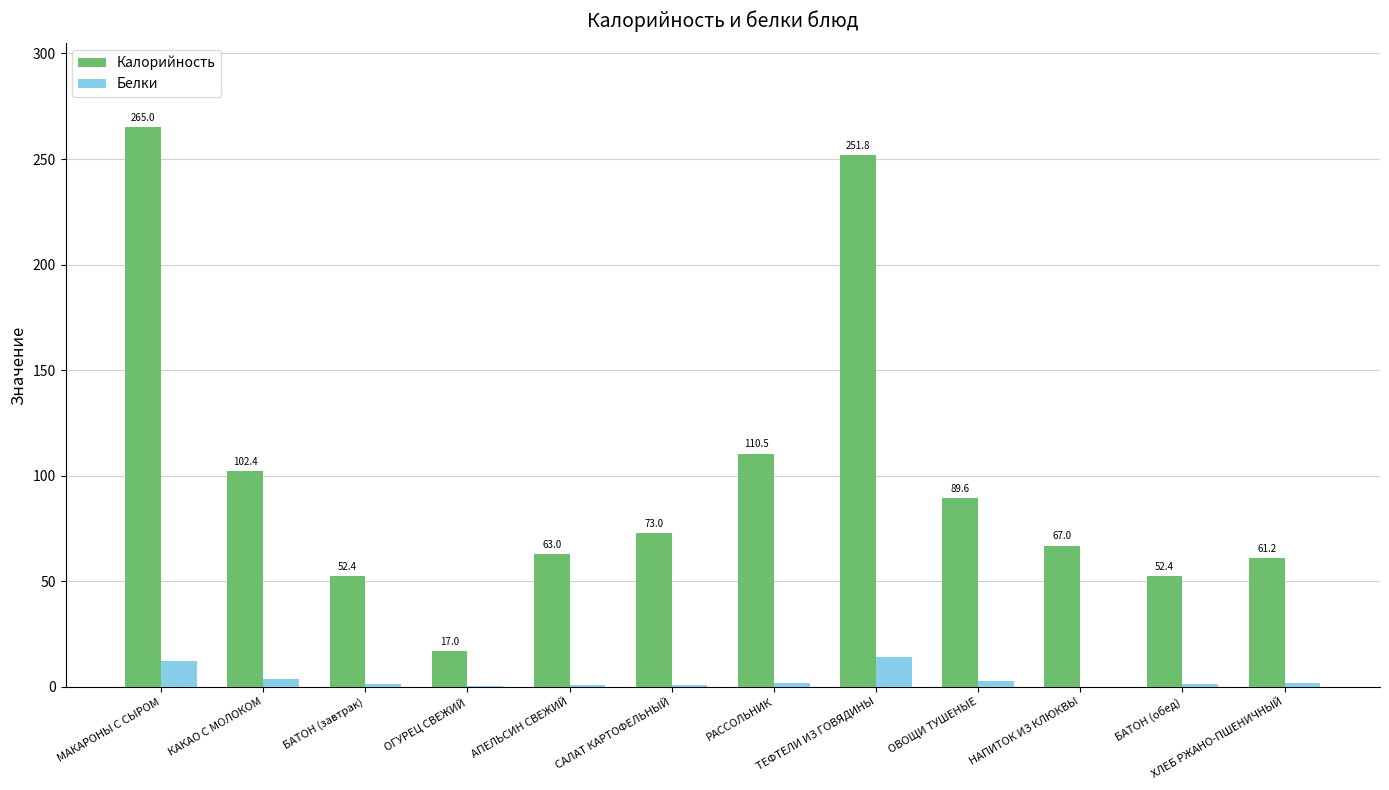

What is the sum of all Белки values?

42.6